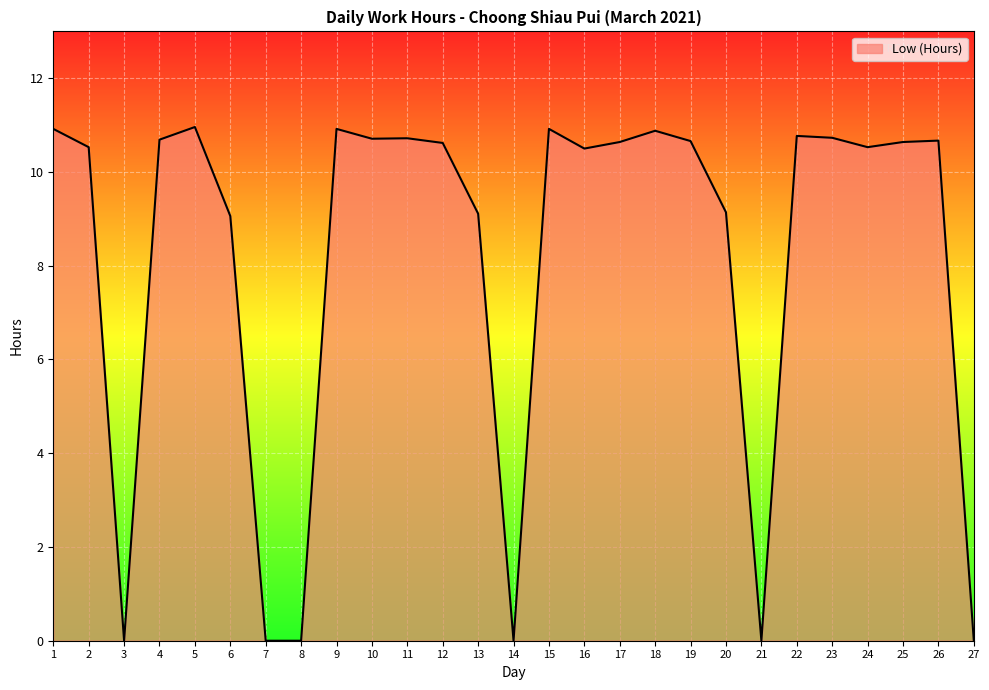

Does the chart display data point markers on the line(s)?

No